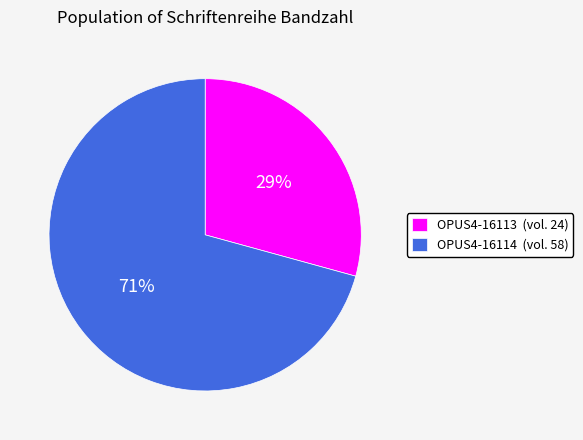

True or false: OPUS4-16114 accounts for 71% of the total.

True